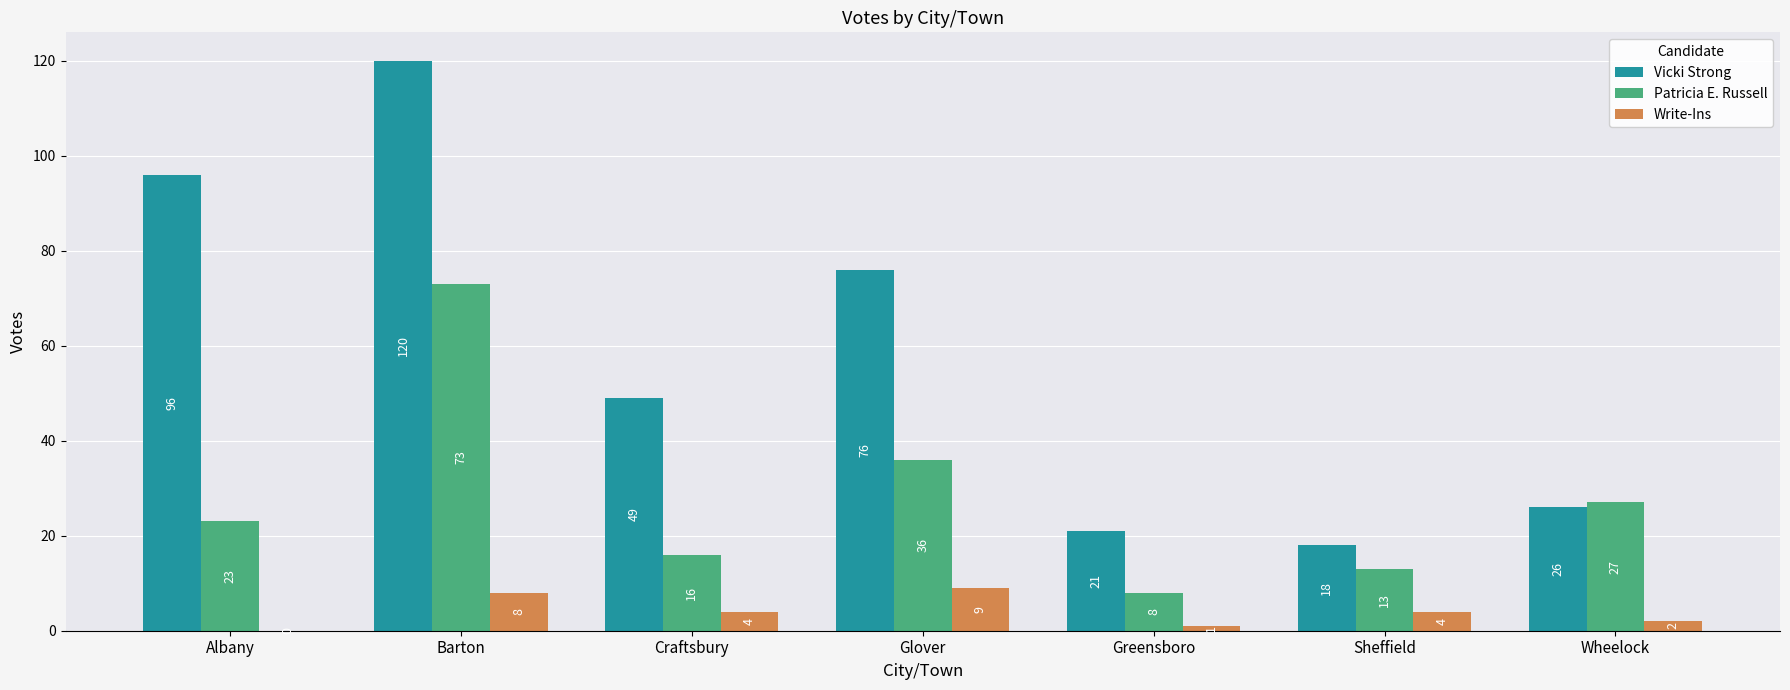

How many groups of bars are there?

7